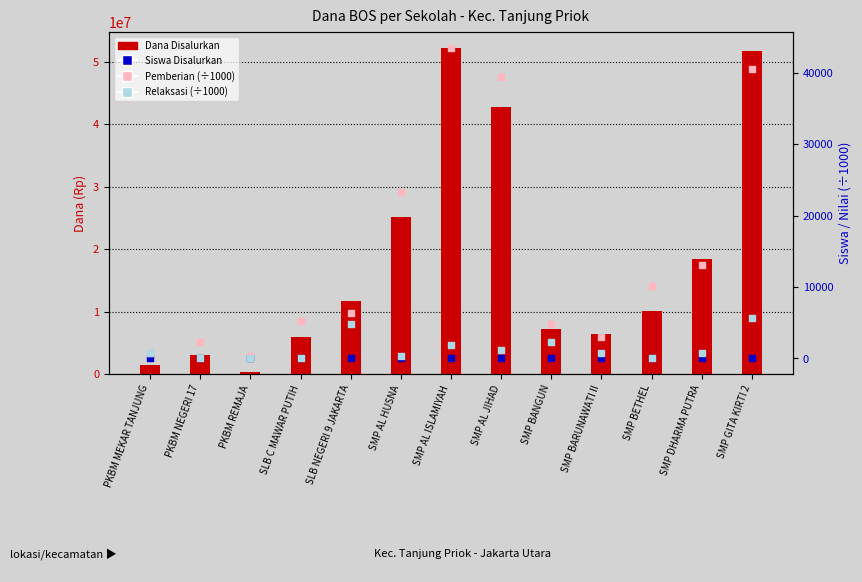

At which category is the sum across all series the highest?

SMP AL ISLAMIYAH